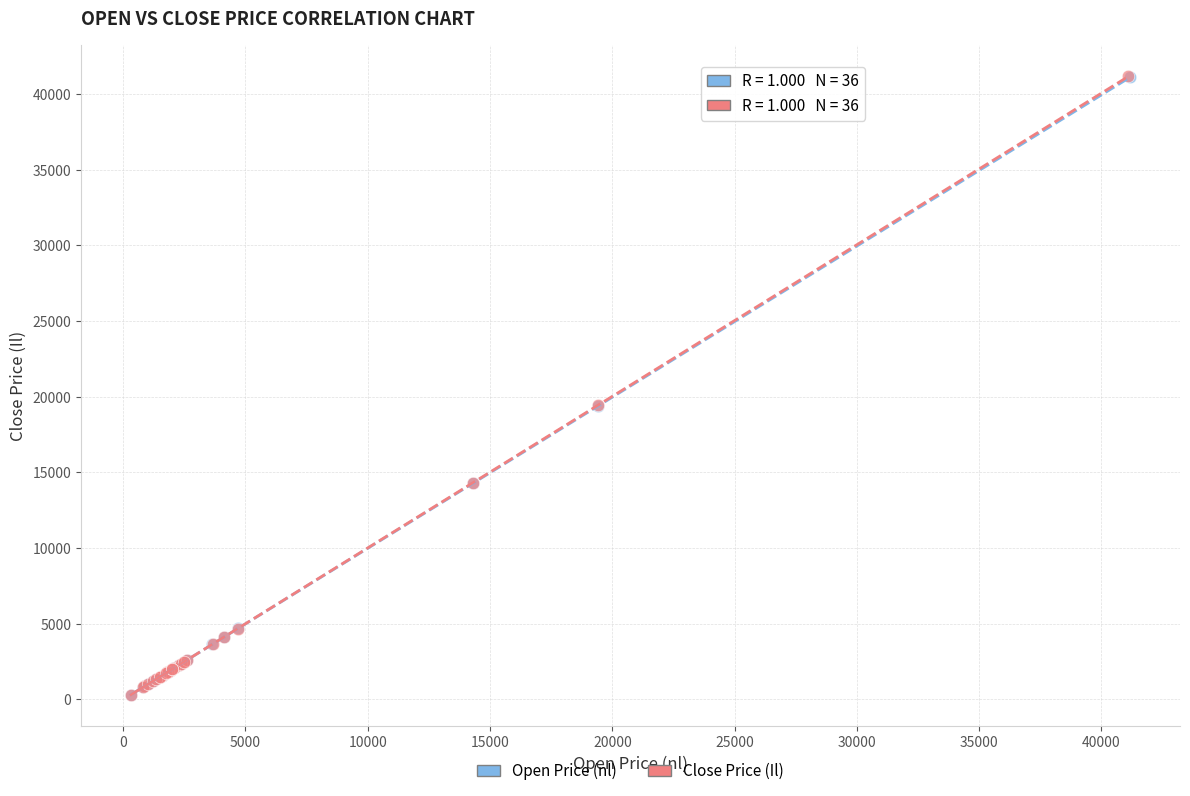

Which series has the widest spread of Y values?

Close Price (Il)